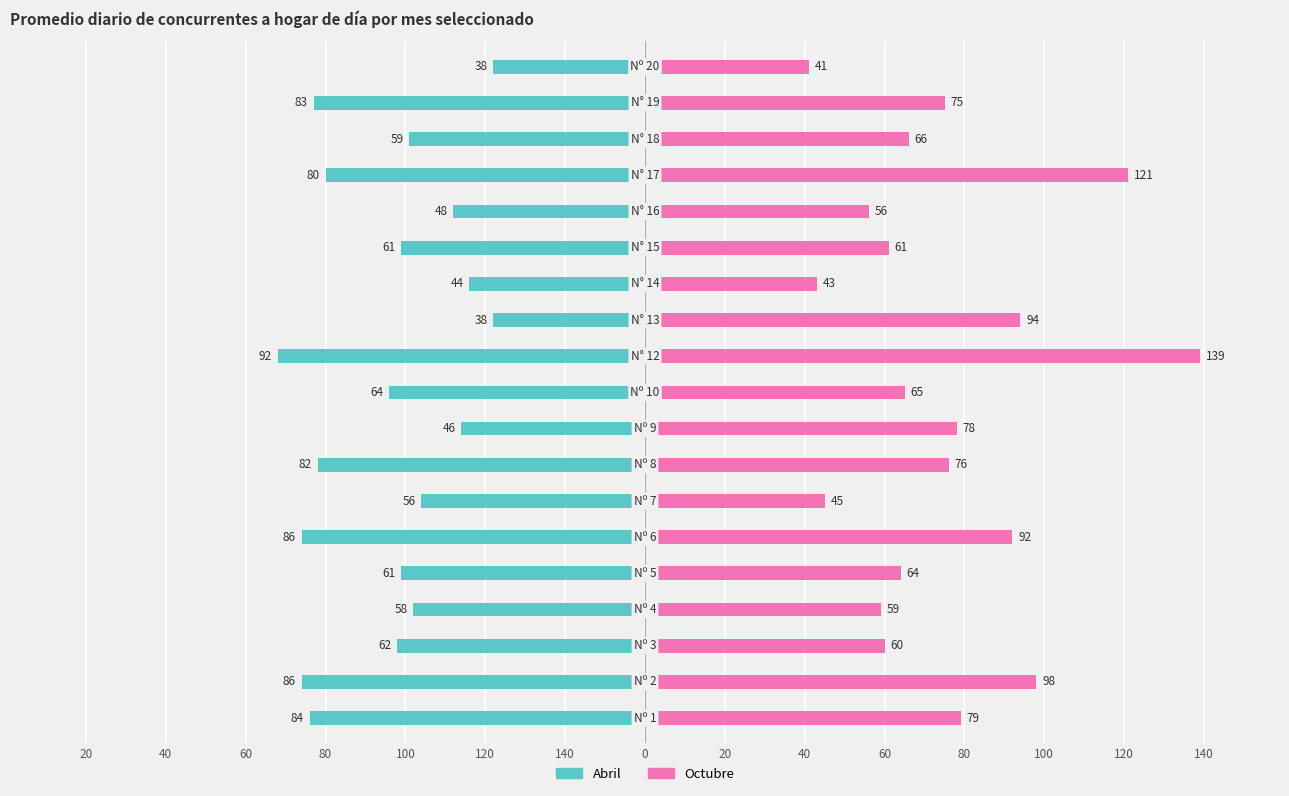

How many data points does each series have?

19